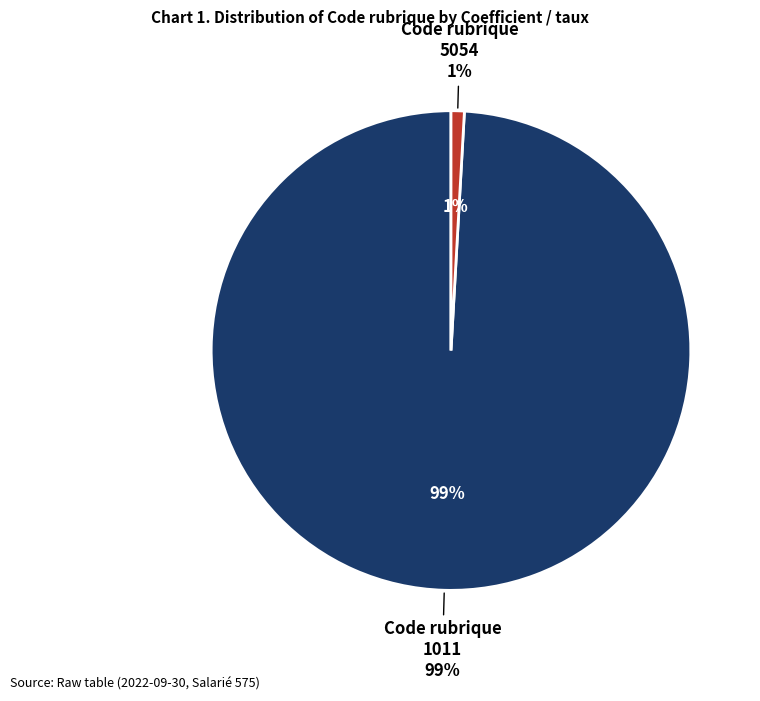

To the nearest percent, what is the difference between the 1011 and 5054 slice percentages?

98%